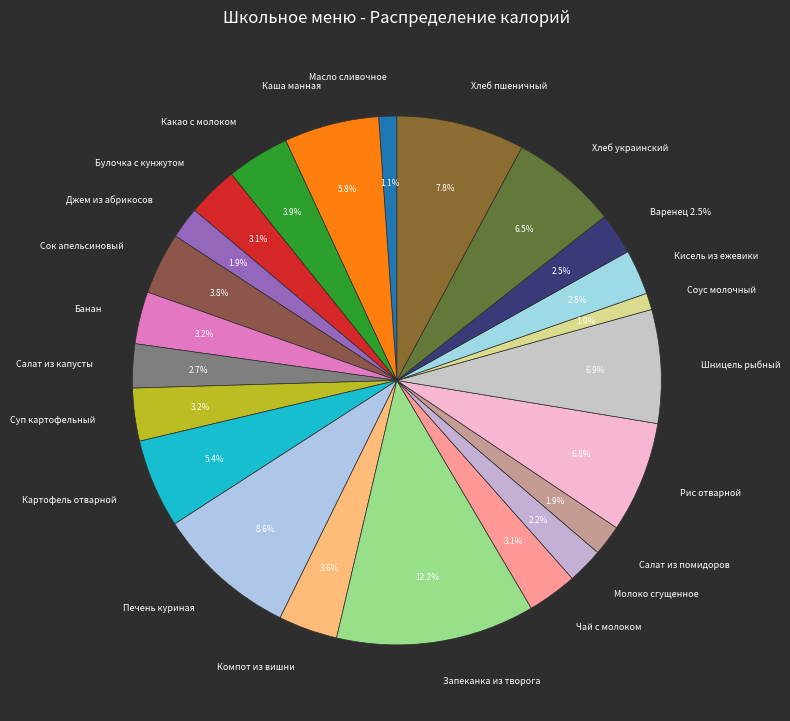

How many slices are in this pie chart?

23